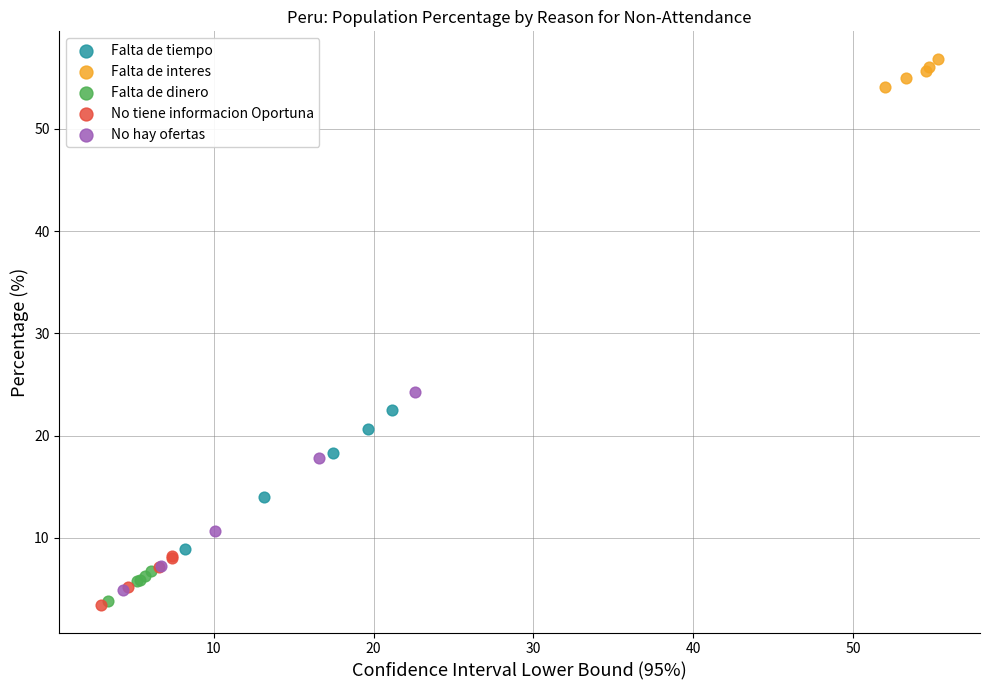

What are all the series names shown in the legend?

Falta de tiempo, Falta de interes, Falta de dinero, No tiene informacion Oportuna, No hay ofertas